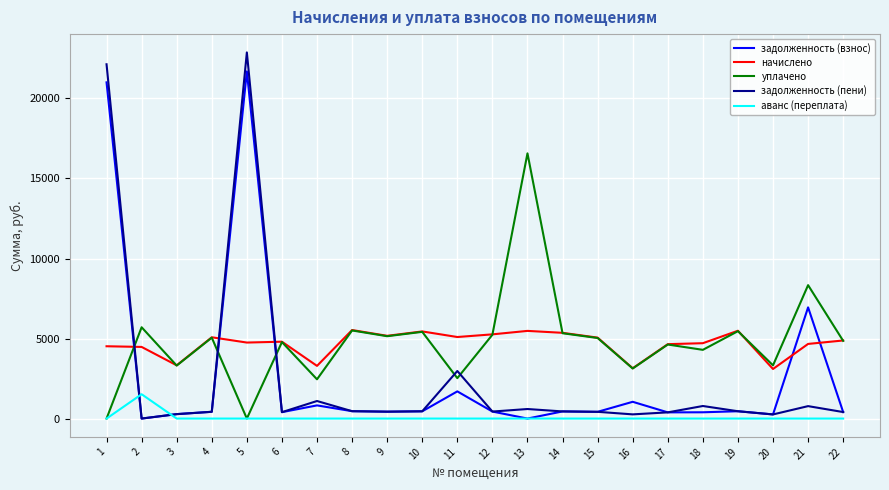

Which series has the largest range (max minus min)?

задолженность (пени)